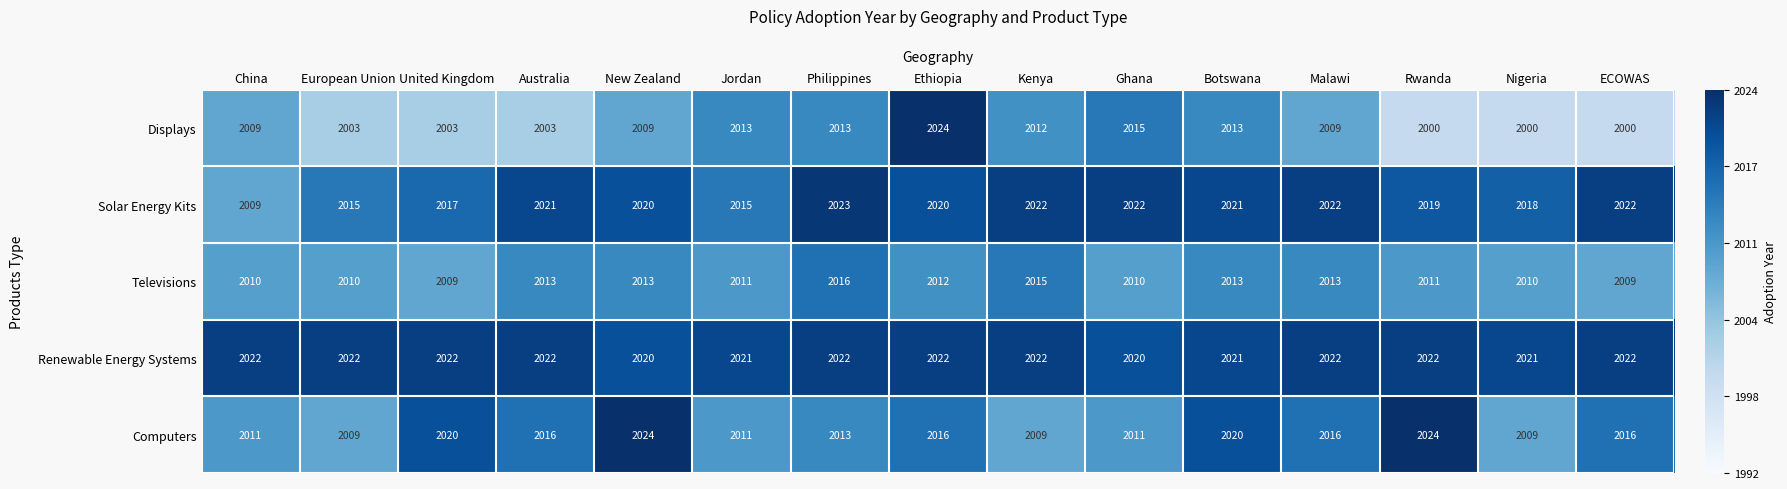

What is the sum of all Televisions values?

30175